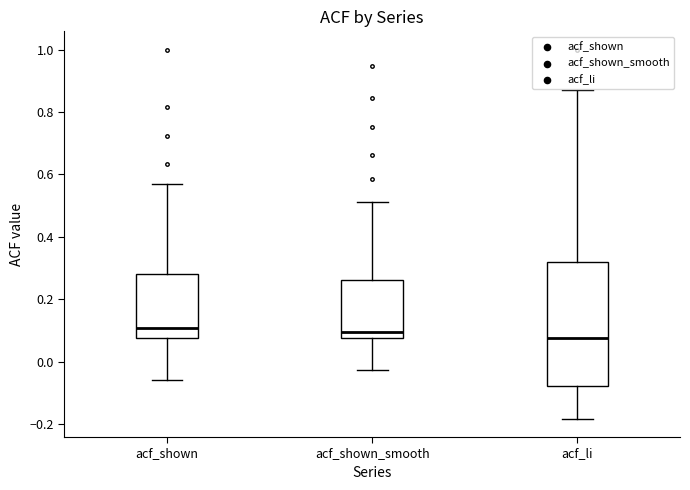

Which box is the tallest, from its lower edge to its upper edge?

acf_li